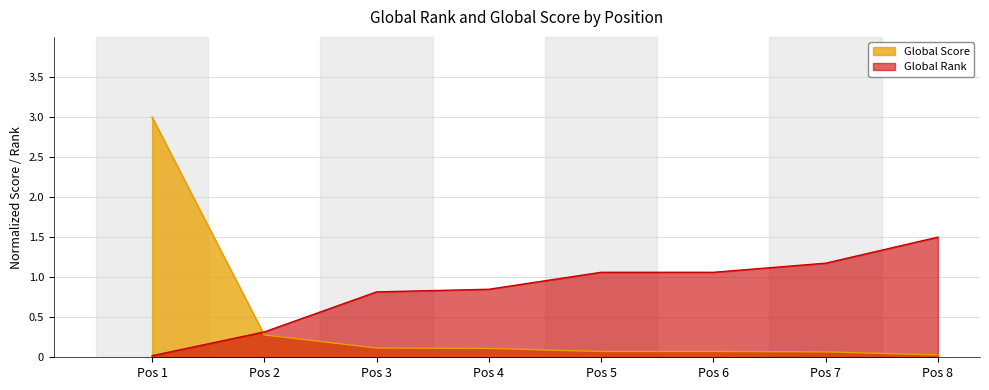

Where is Global Rank nearest to the value 0?

Pos 1